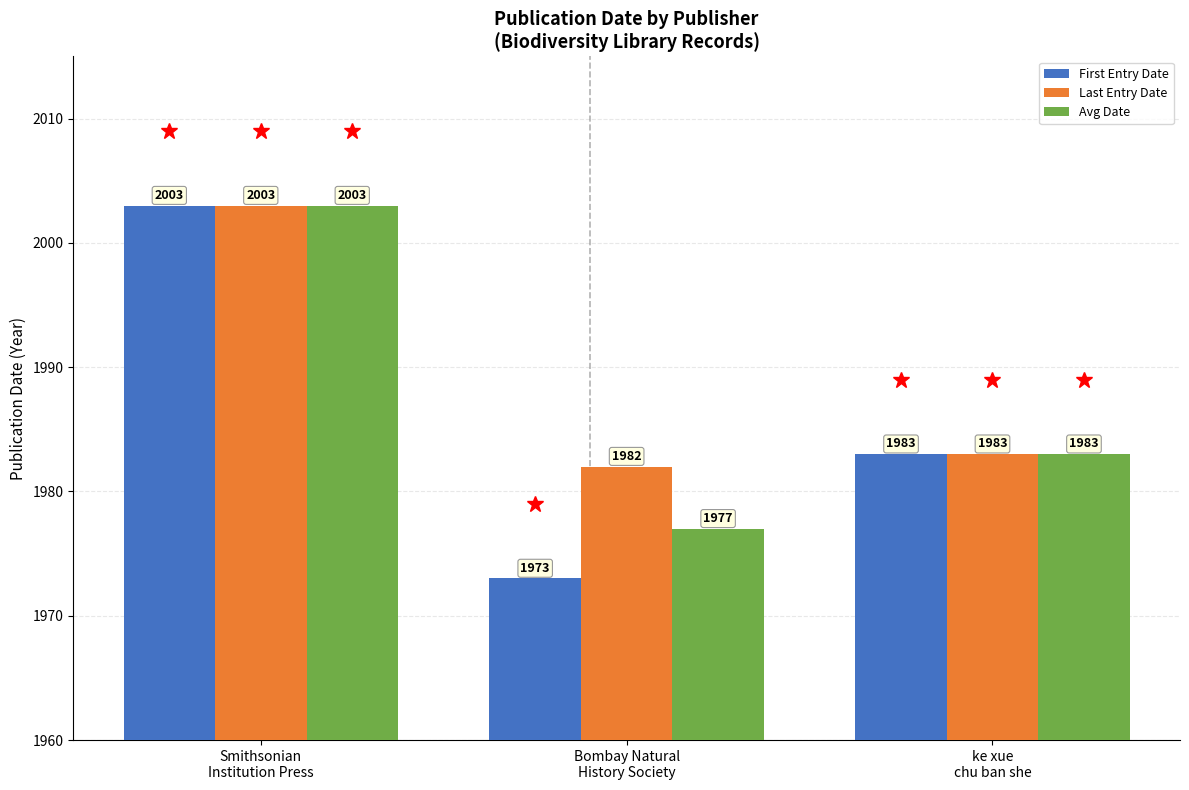

What is the difference between the maximum and minimum values in the First Entry Date series?

30